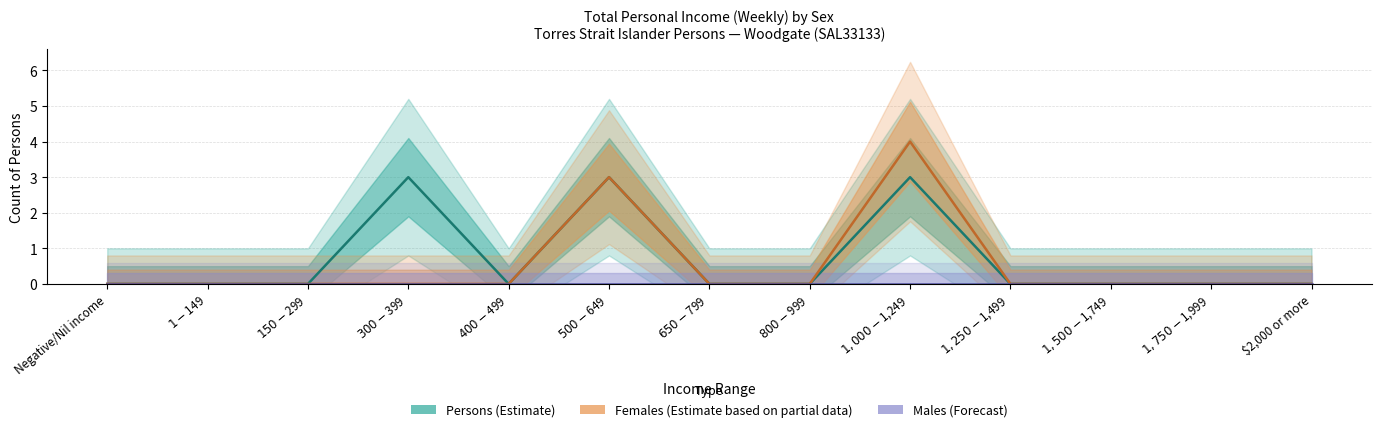

At which category is the sum across all series the highest?

$1,000-$1,249